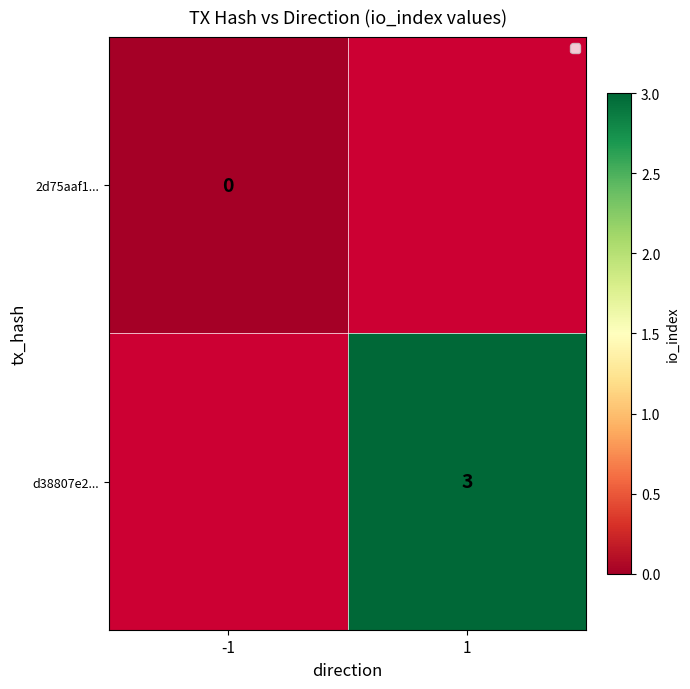

True or false: d38807e2... has a value of 4 at 1.

False